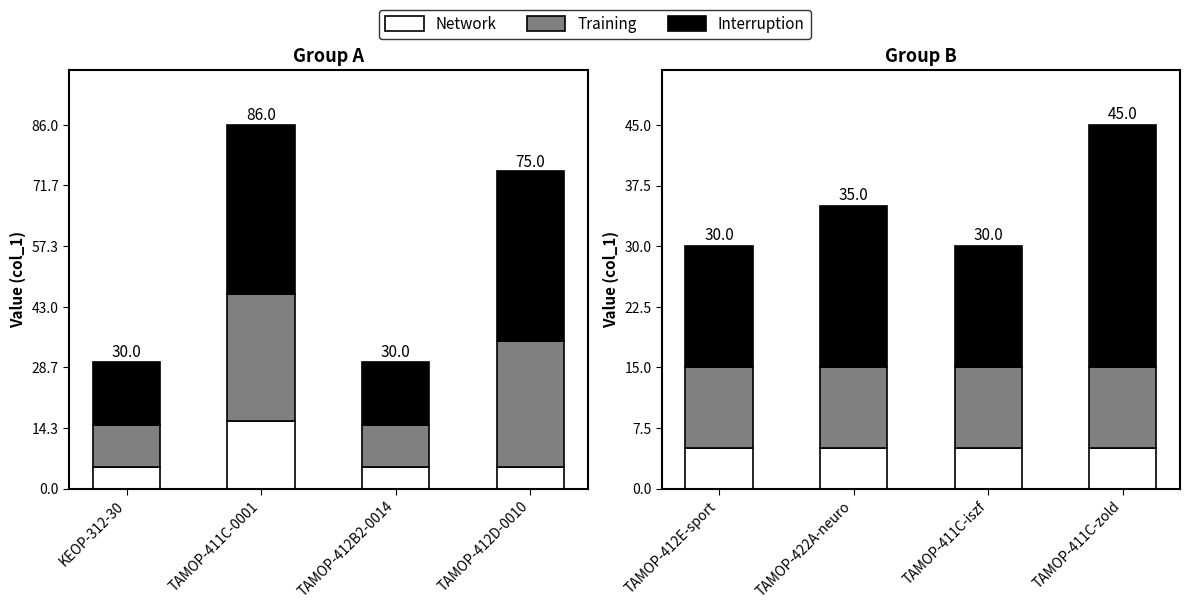

True or false: Training has a value of 18 at TAMOP-422A-neuro.

False